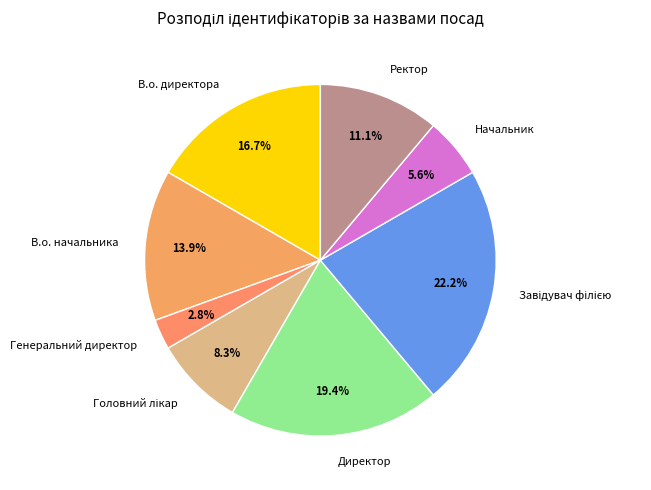

What portion of the pie excludes В.о. директора?

83.3%